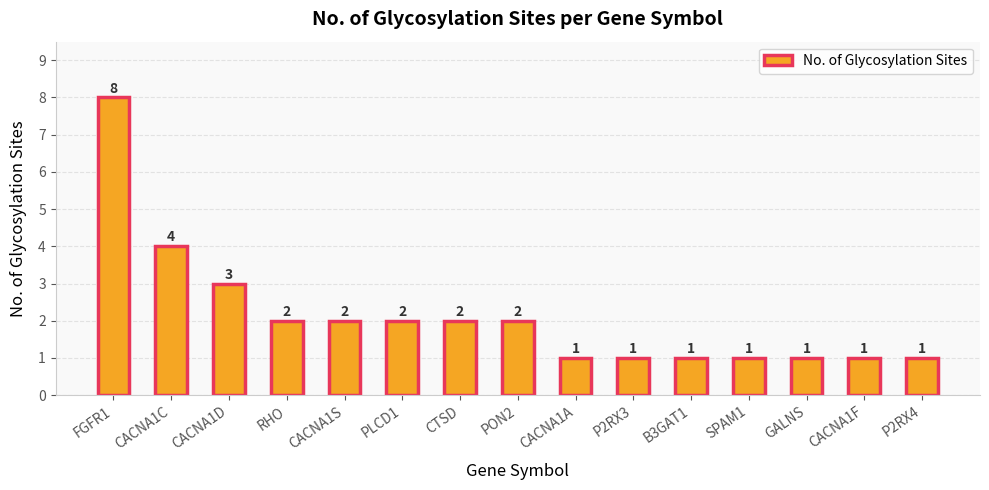

What is the change in value from CACNA1S to P2RX4?

-1